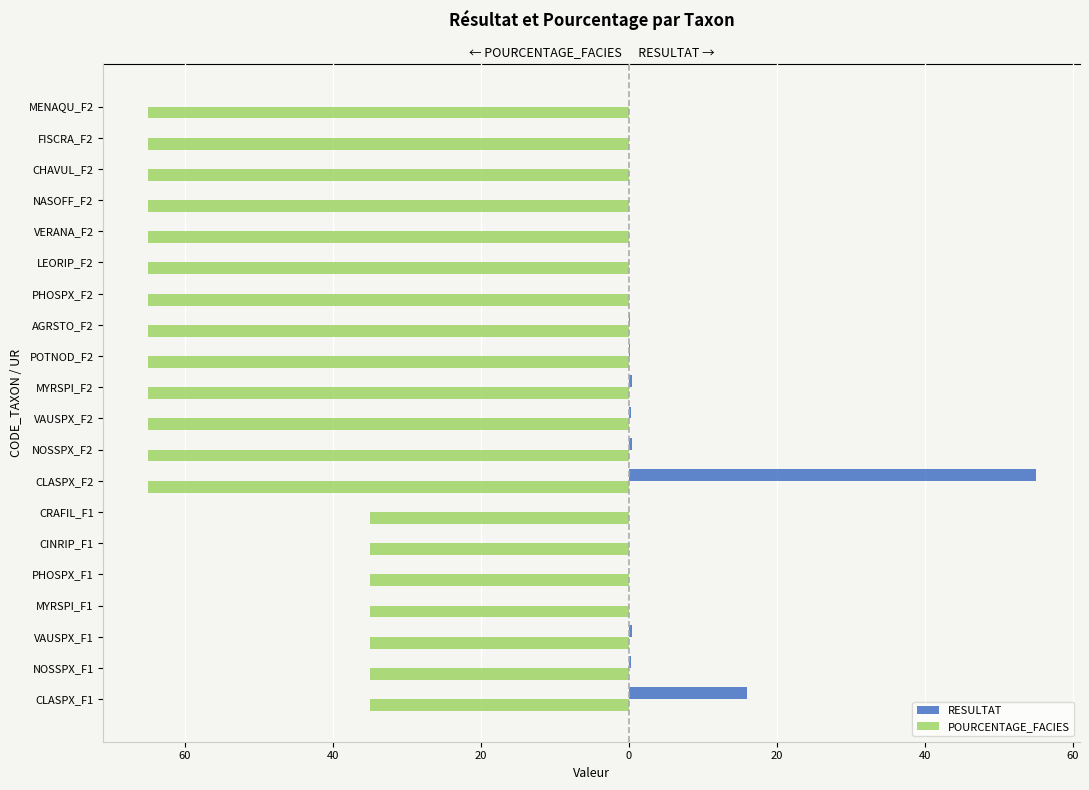

What are all the series names shown in the legend?

RESULTAT, POURCENTAGE_FACIES